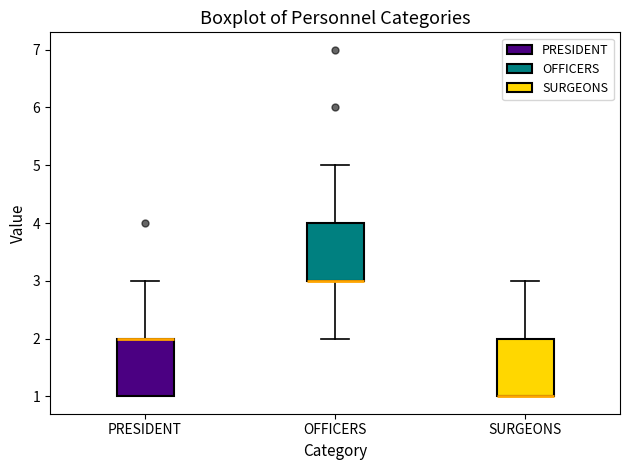

Reading left to right, transcribe this box plot: for each box, give where its median line is, the range the box spans, and where its two whiskers end, as read against the y-axis. The values are not printed on the chart, so give them approximately, as read against the axis.

PRESIDENT: median 2 (drawn on the box's upper edge), box 1 to 2, whiskers 1 to 3
OFFICERS: median 3 (drawn on the box's lower edge), box 3 to 4, whiskers 2 to 5
SURGEONS: median 1 (drawn on the box's lower edge), box 1 to 2, whiskers 1 to 3